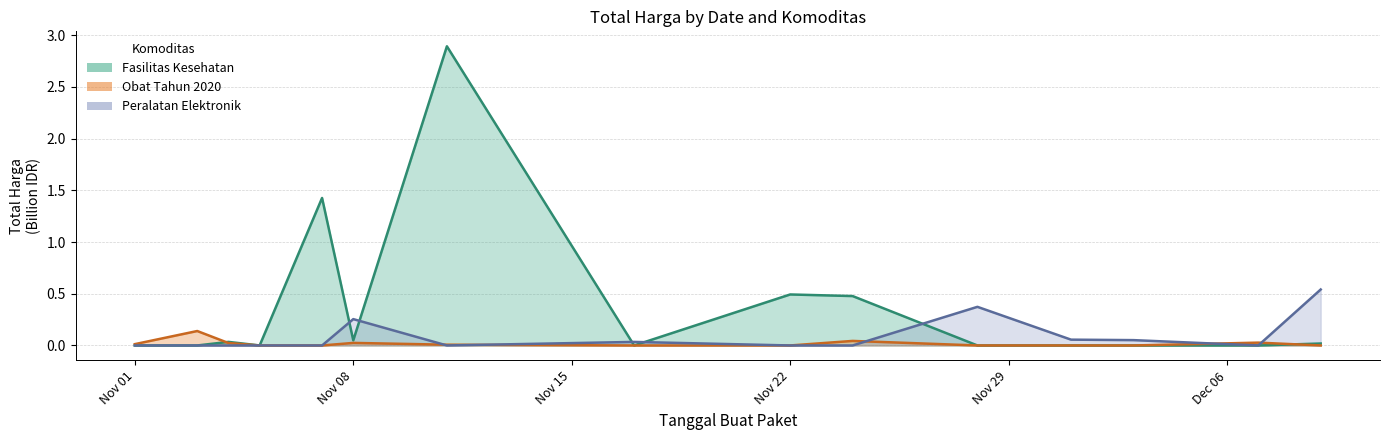

Between 2021-11-04 and 2021-11-17, which is larger?

2021-11-04